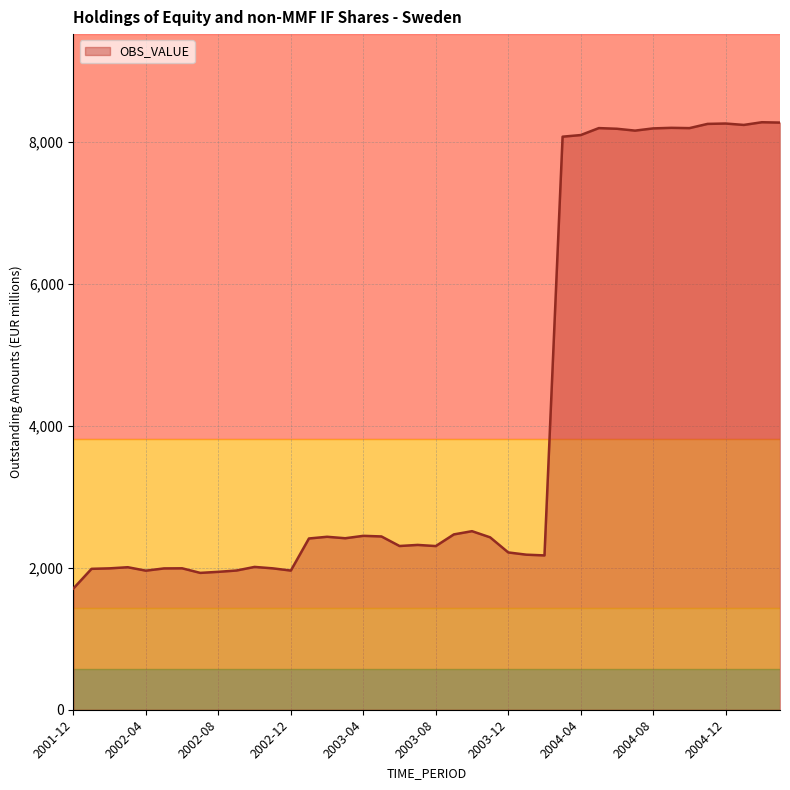

How many lines are shown in the chart?

1